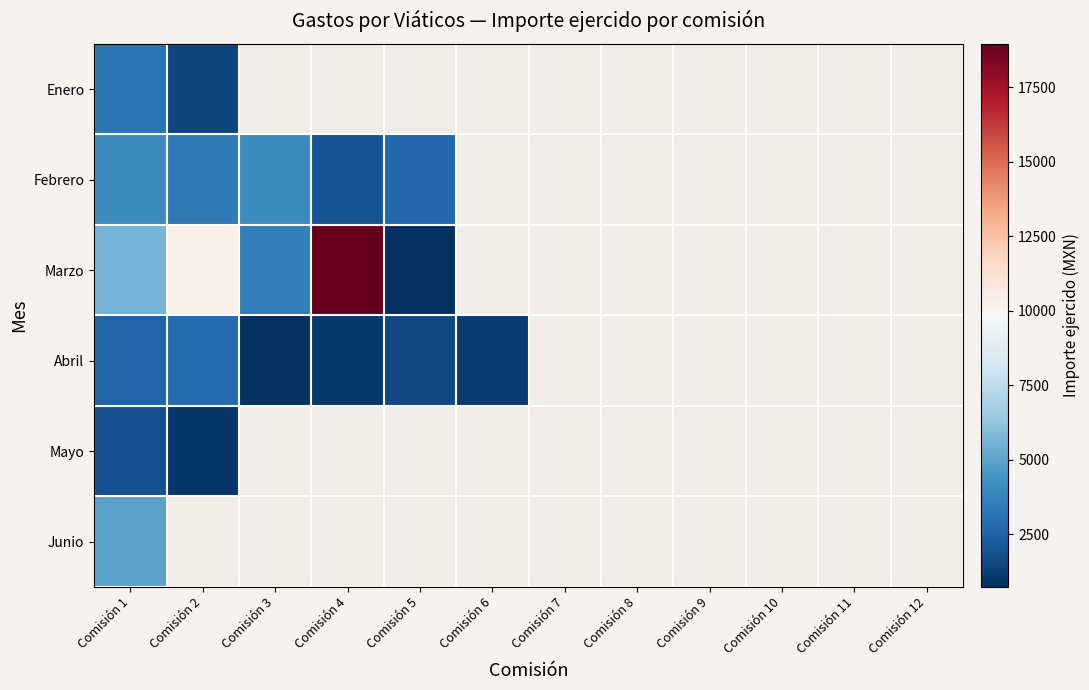

Rank the series by their maximum value, from highest to lowest.

Marzo, Junio, Febrero, Enero, Abril, Mayo